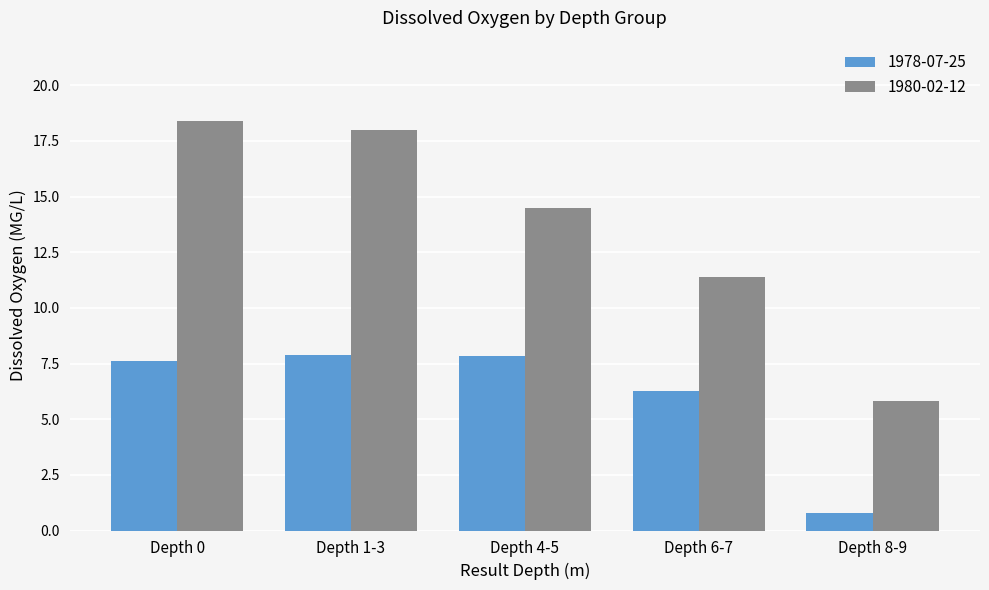

Is it true that 1978-07-25 equals 11.0 at Depth 4-5?

False